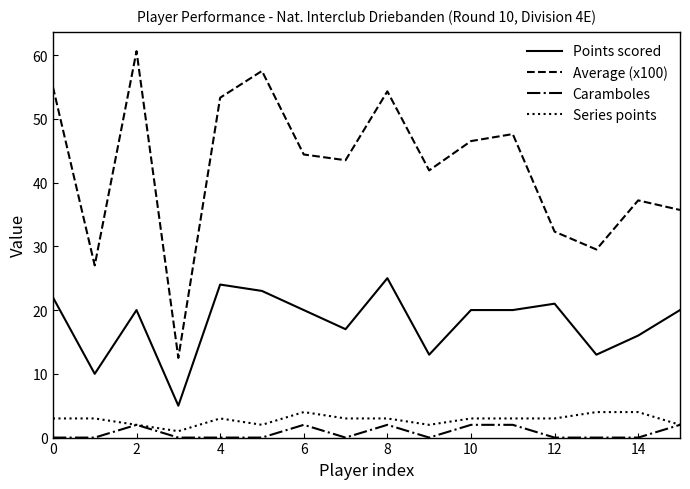

True or false: Series points and Average (x100) intersect in this chart.

False